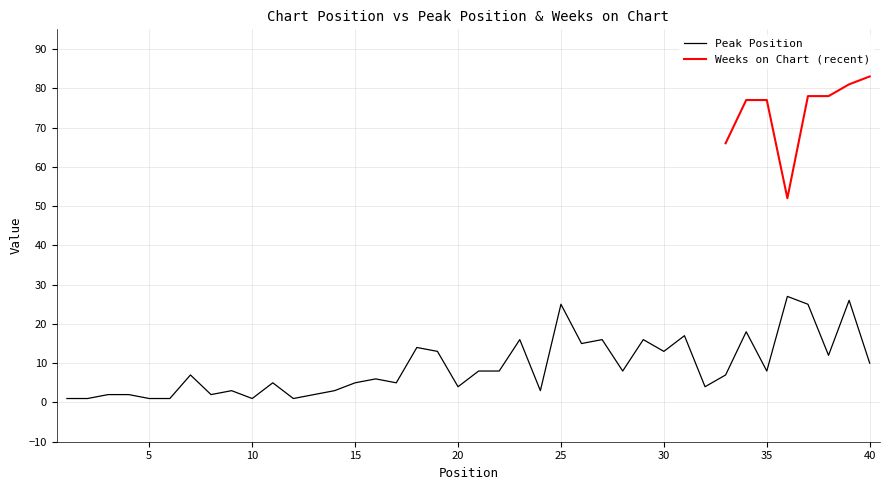

Count the number of categories in the chart.

40